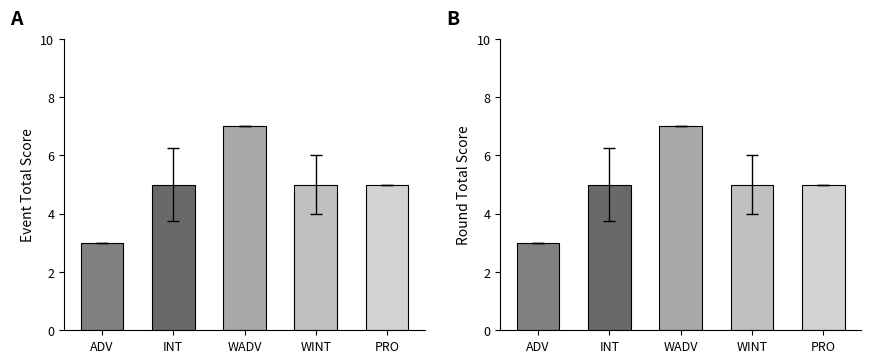

Where is round_total_score nearest to the value 5?

INT